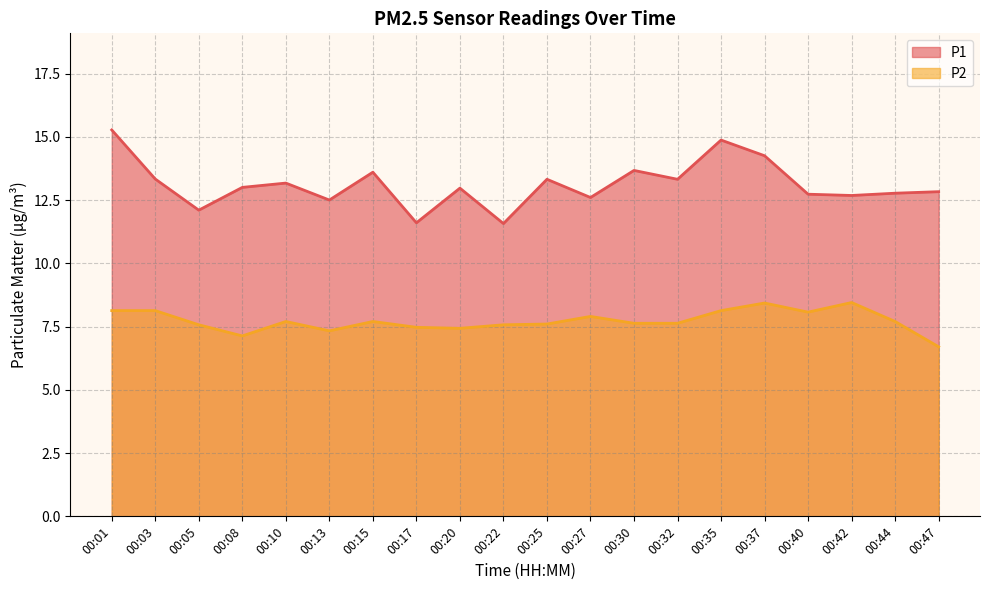

At which category does P2 reach its first local peak?

00:10